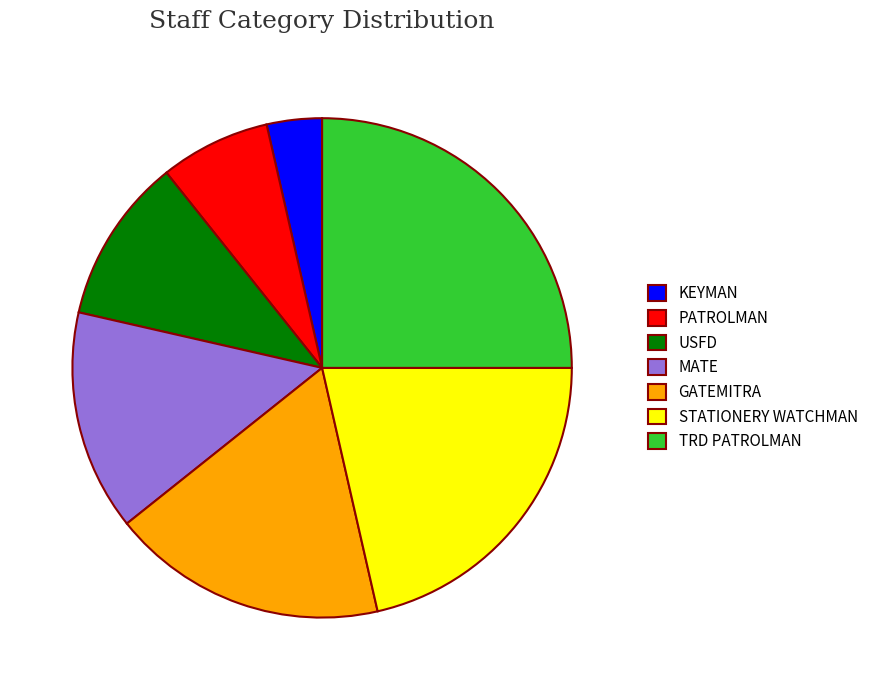

Which has a higher value, USFD or STATIONERY WATCHMAN?

STATIONERY WATCHMAN